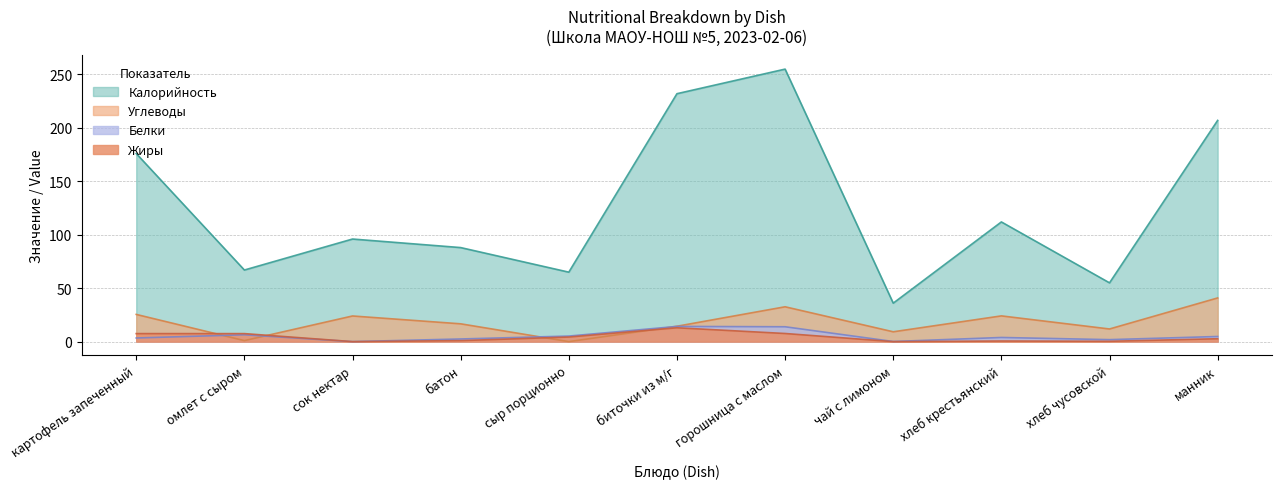

True or false: Калорийность and Углеводы intersect in this chart.

False